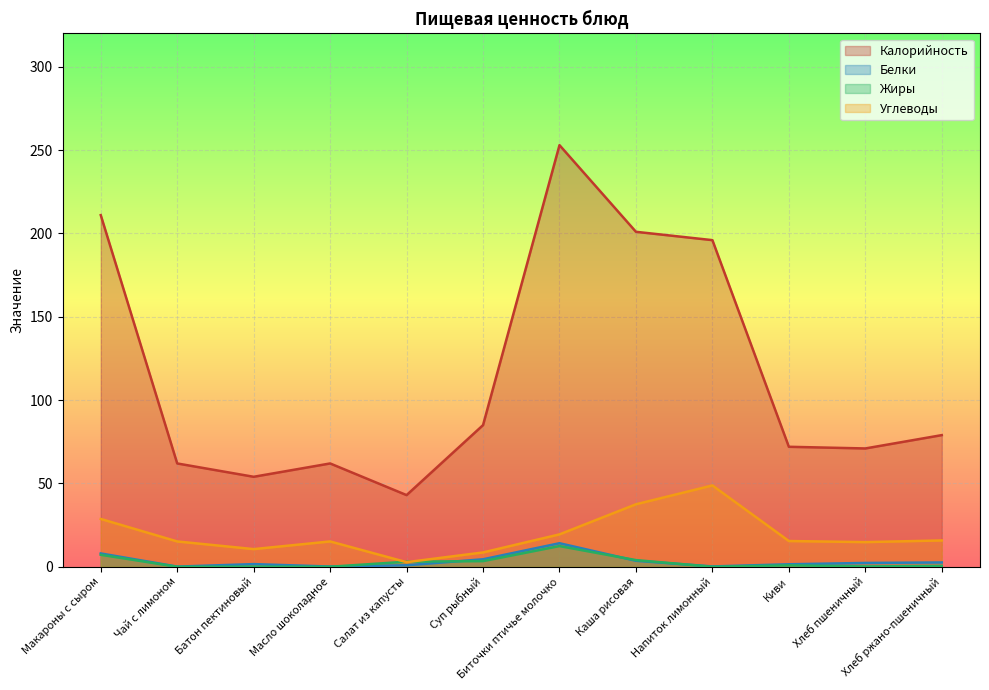

What is the label of the 1st point from the right?

Хлеб ржано-пшеничный